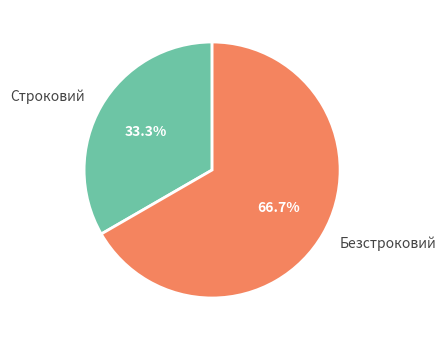

To the nearest percent, what is the difference between the largest and smallest slice percentages?

33%